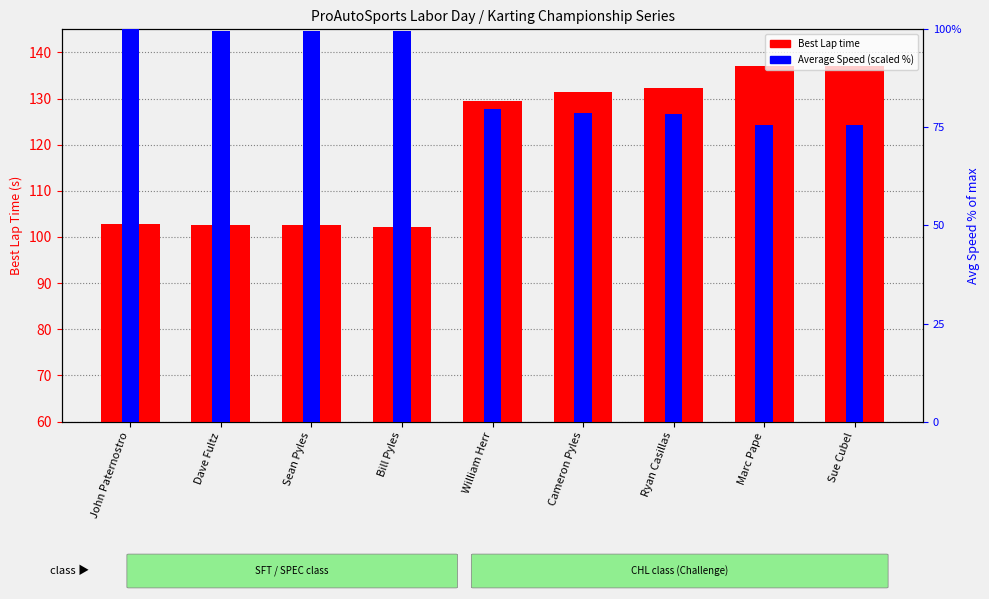

Reading right to left, what are all the values shown in this chart?

Best Lap time: Sue Cubel=137.1	Marc Pape=137.0	Ryan Casillas=132.4	Cameron Pyles=131.5	William Herr=129.4	Bill Pyles=102.1	Sean Pyles=102.7	Dave Fultz=102.6	John Paternostro=102.8
Average Speed (scaled): Sue Cubel=75.7	Marc Pape=75.7	Ryan Casillas=78.5	Cameron Pyles=78.7	William Herr=79.7	Bill Pyles=99.6	Sean Pyles=99.6	Dave Fultz=99.7	John Paternostro=100.0